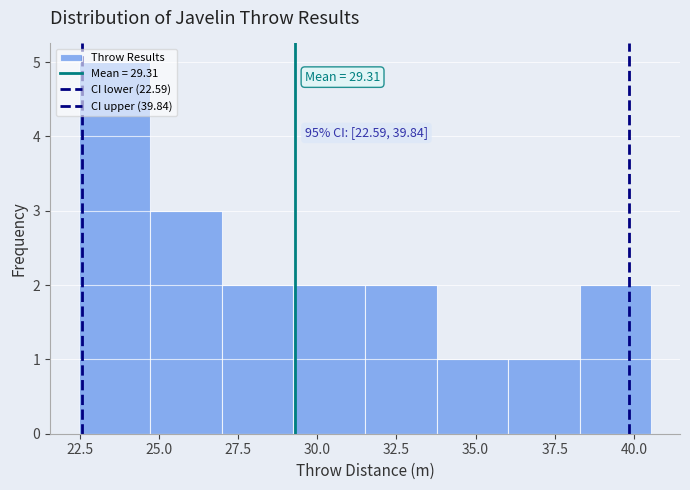

Over which range of the x-axis is the bar tallest?

22.5 to 24.5